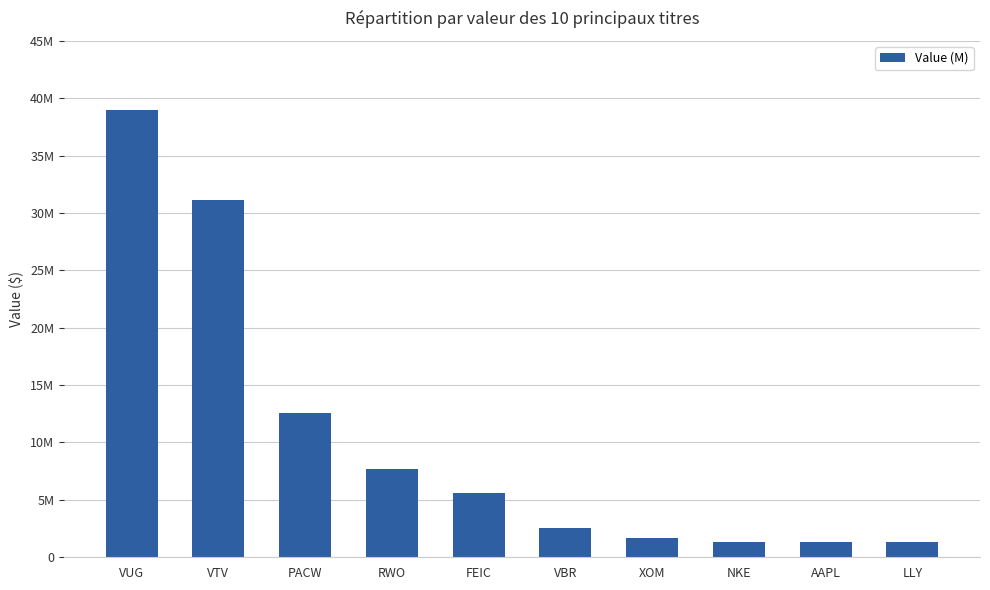

What is the label of the 3rd bar from the right?

NKE